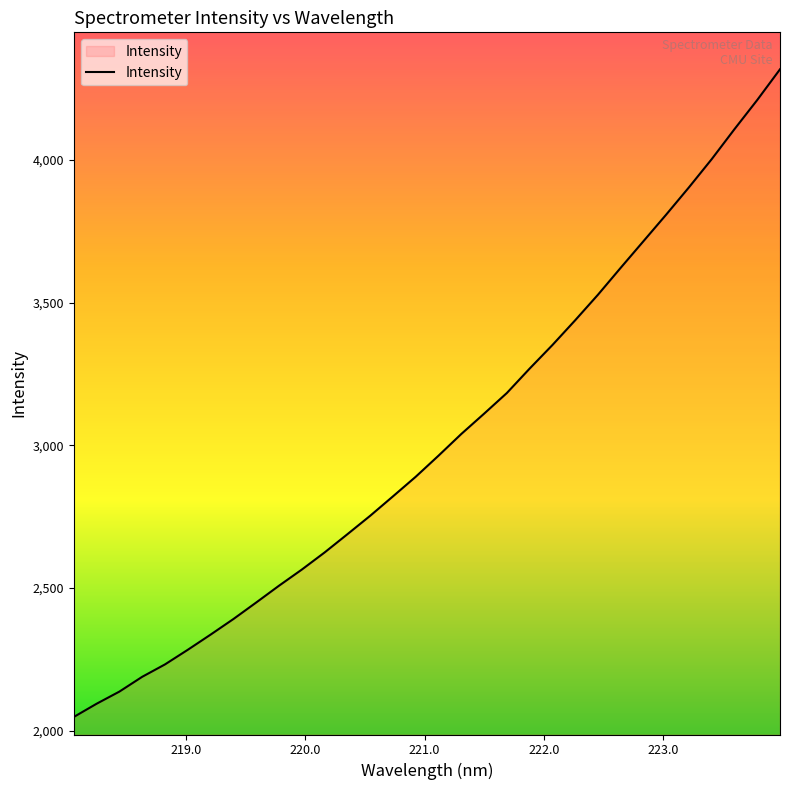

What is the minimum value shown in the chart?

2047.9